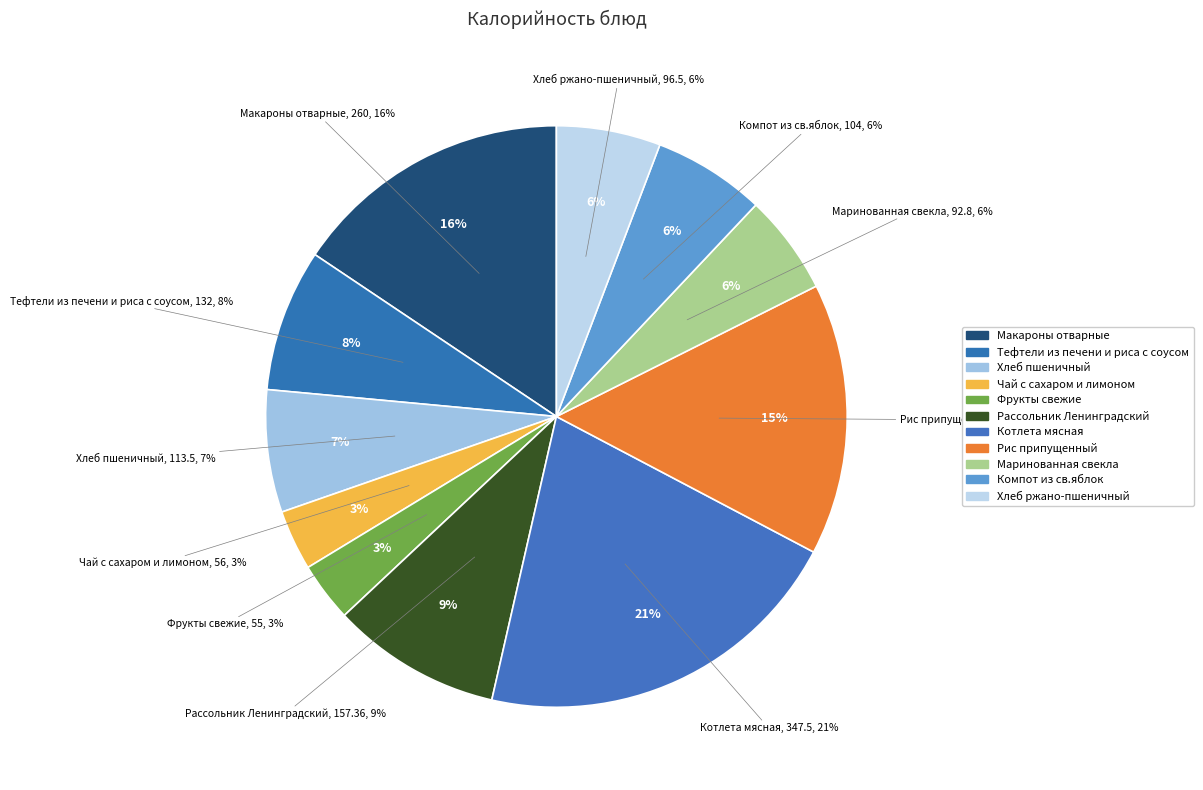

What is the ratio of the value at Рис припущенный to the value at Тефтели из печени и риса с соусом?

1.9